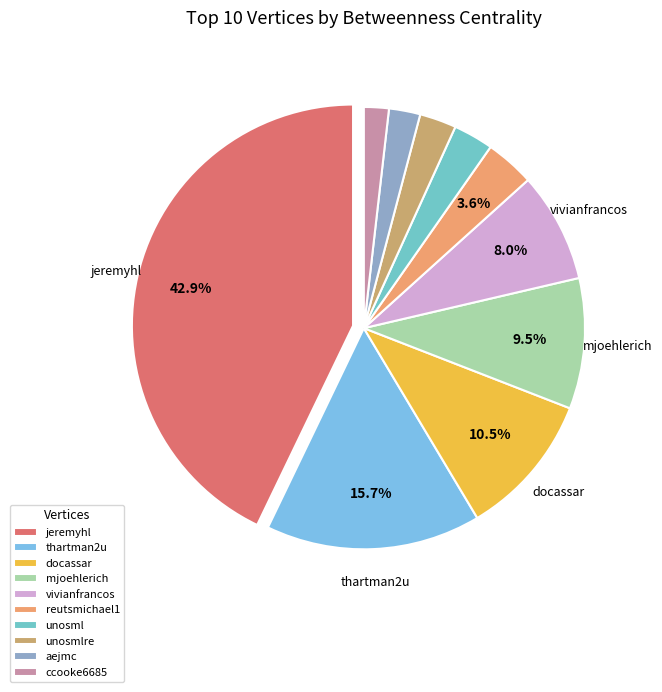

Rank the categories by value from highest to lowest.

jeremyhl, thartman2u, docassar, mjoehlerich, vivianfrancos, reutsmichael1, unosml, unosmlre, aejmc, ccooke6685